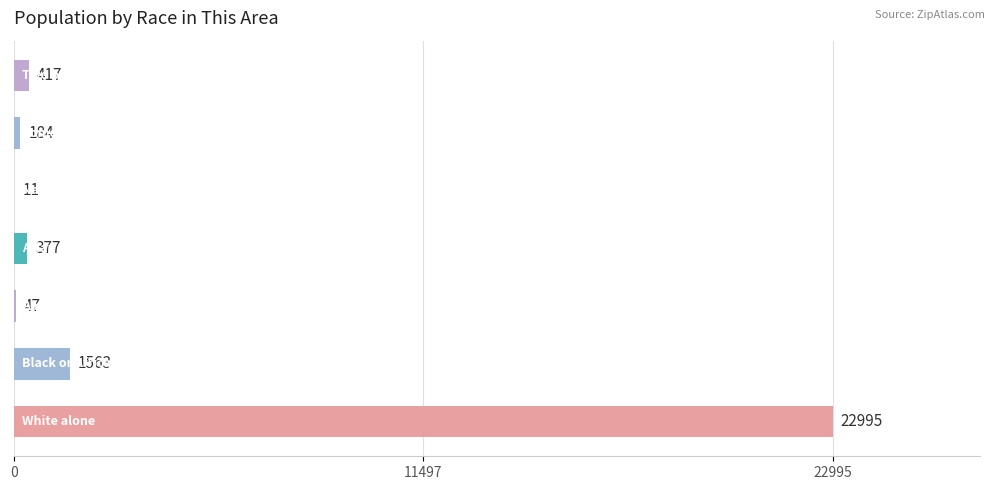

How many data points does each series have?

7